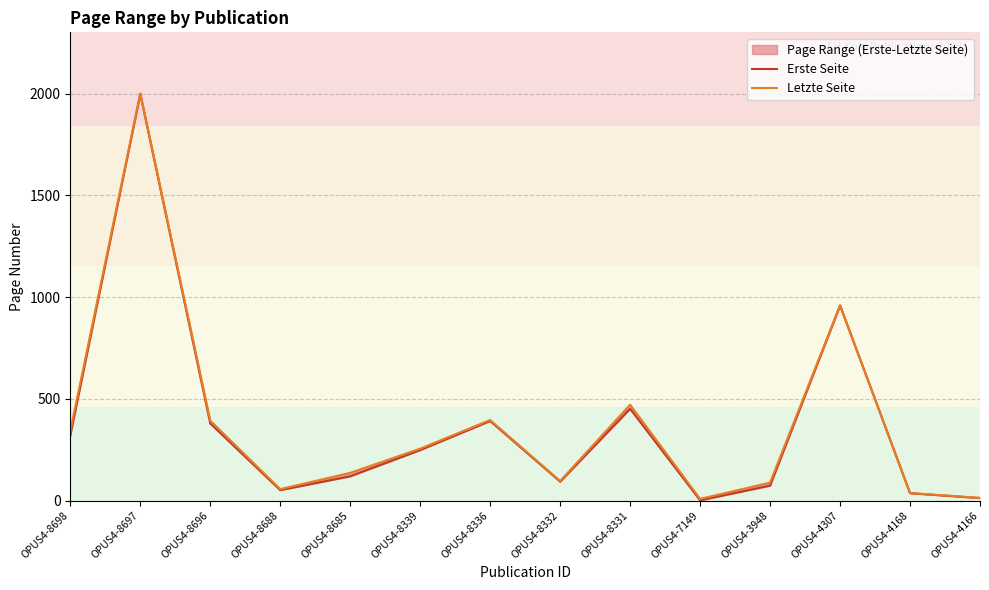

At how many categories does at least one series exceed 1672?

1